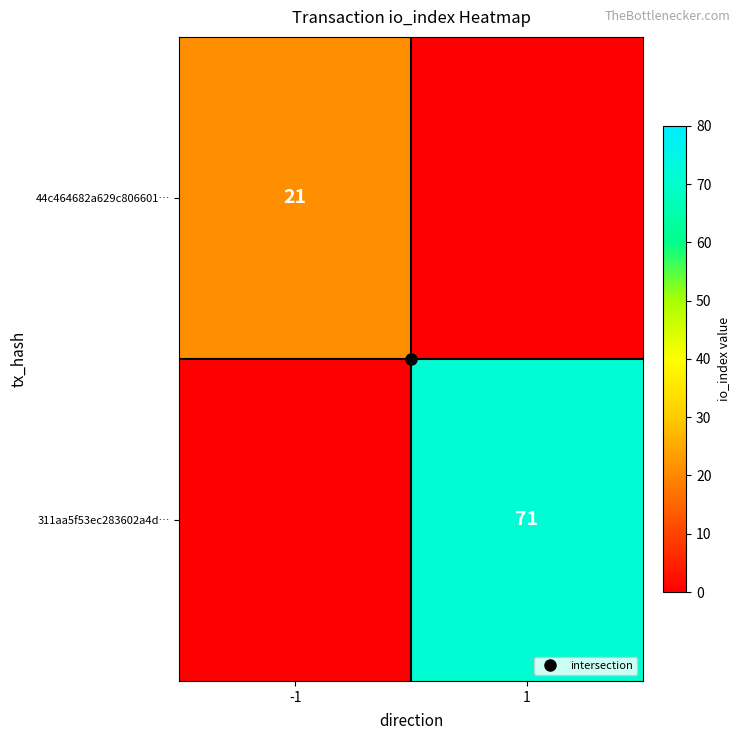

How many distinct data groups are displayed?

2